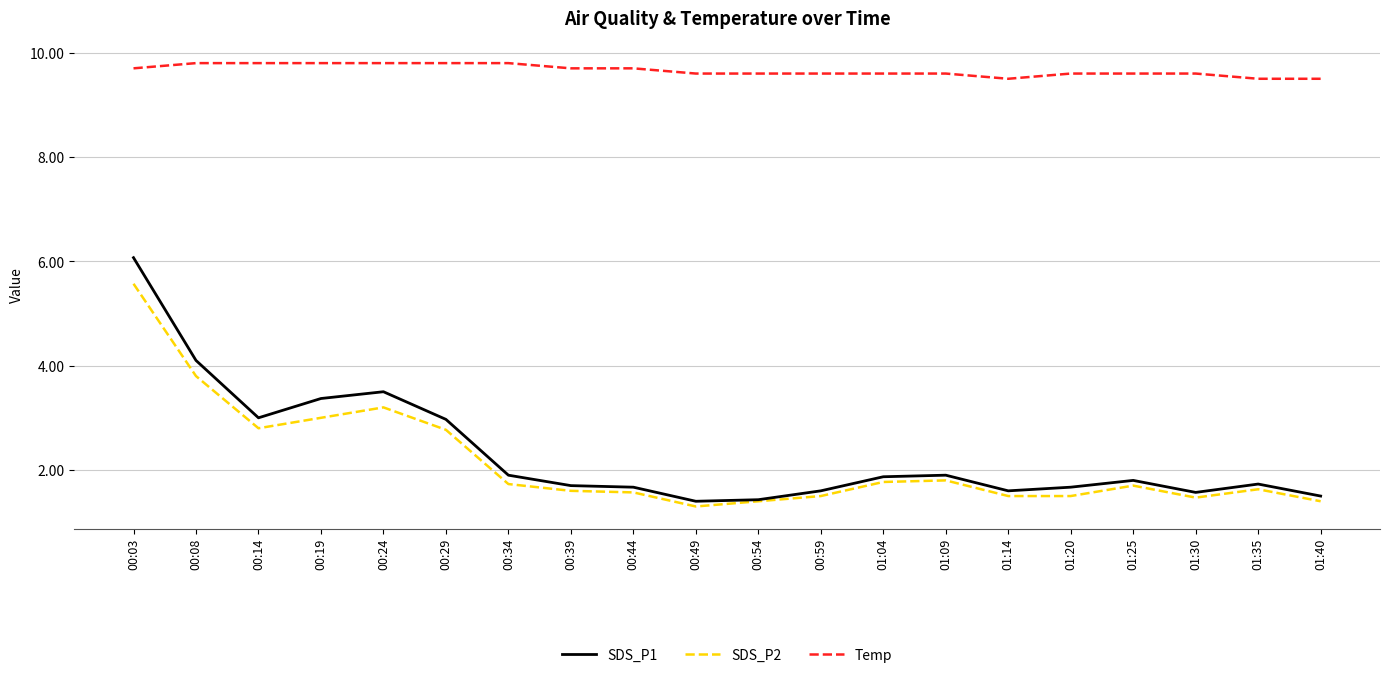

True or false: SDS_P2 has more than 0 points higher than both neighbors.

True